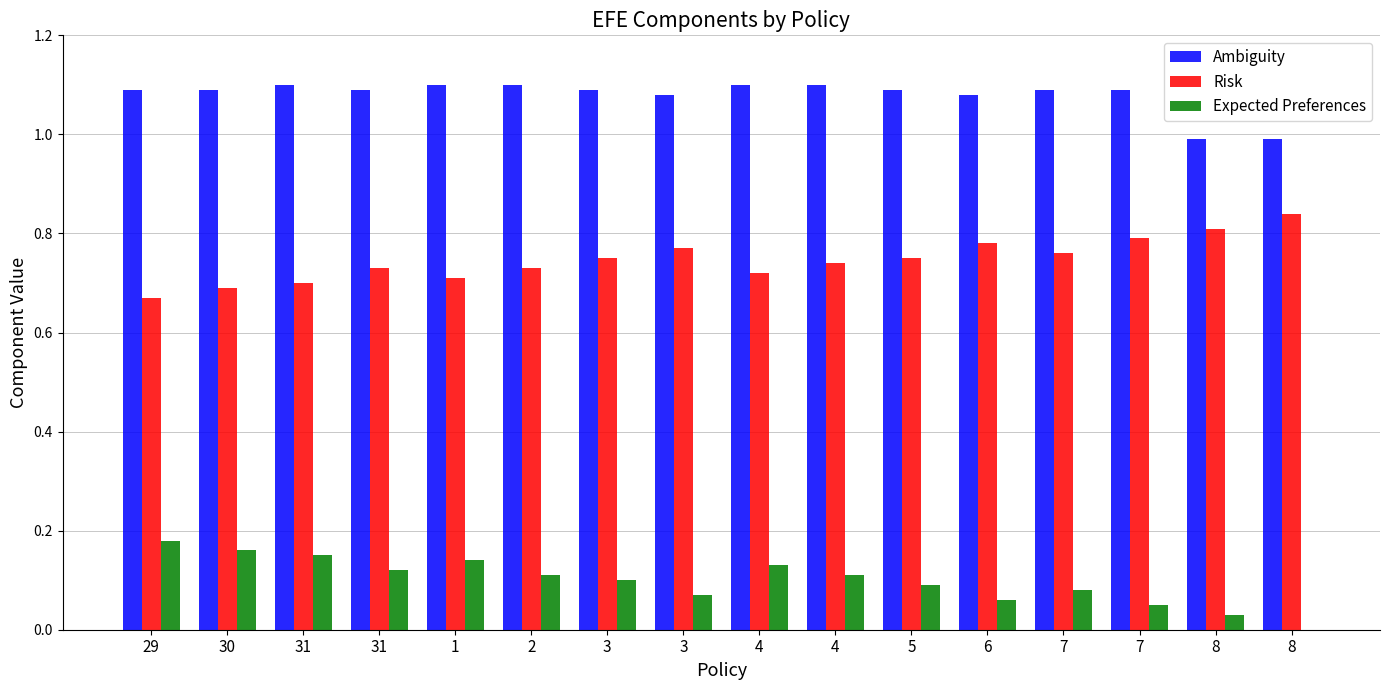

What is the average value of the Risk series?

0.7